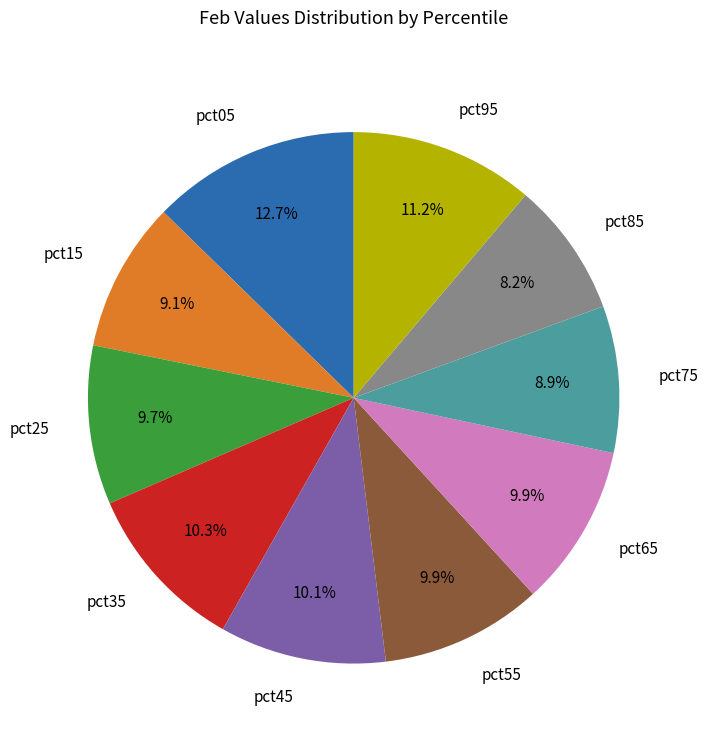

To the nearest percent, what is the difference between the largest and smallest slice percentages?

4%